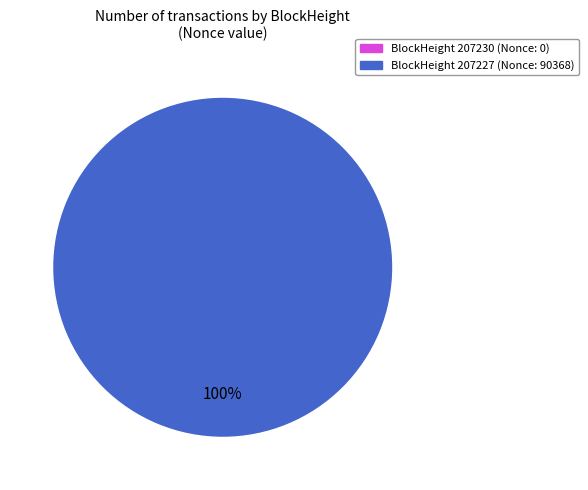

Rank the categories by value from highest to lowest.

207227, 207230